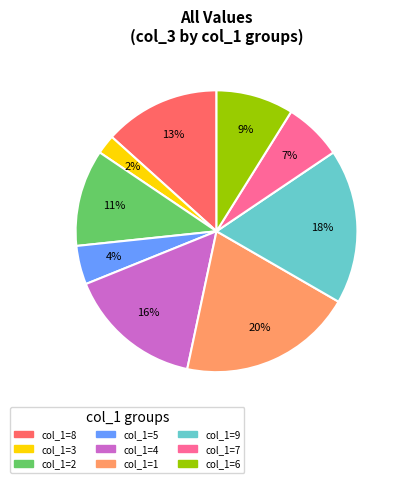

Is there any slice that represents more than half of the pie?

No